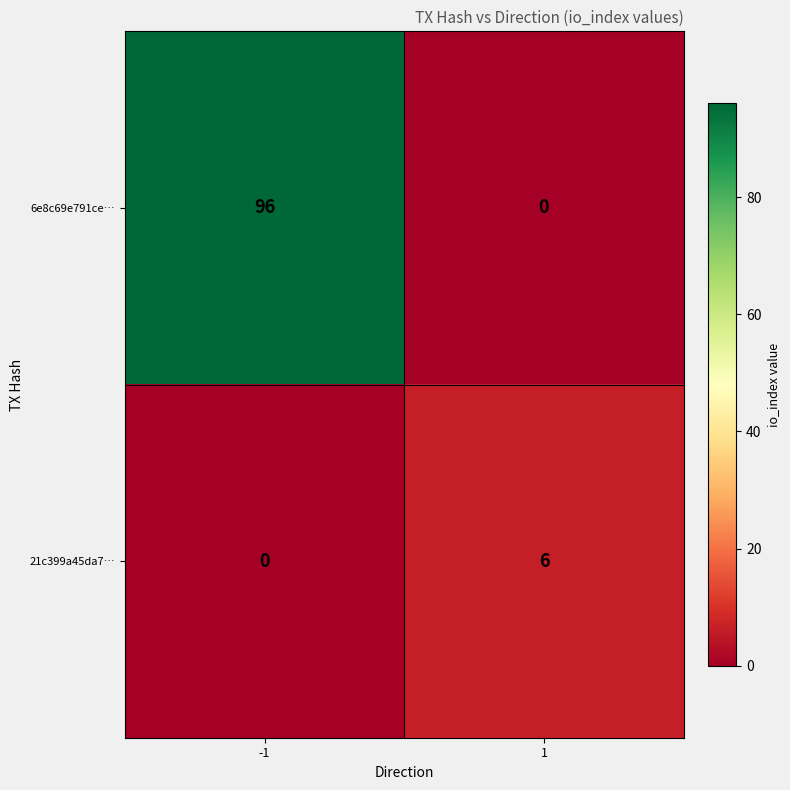

At 1, list the series in order from smallest to largest.

6e8c69e791ce…, 21c399a45da7…